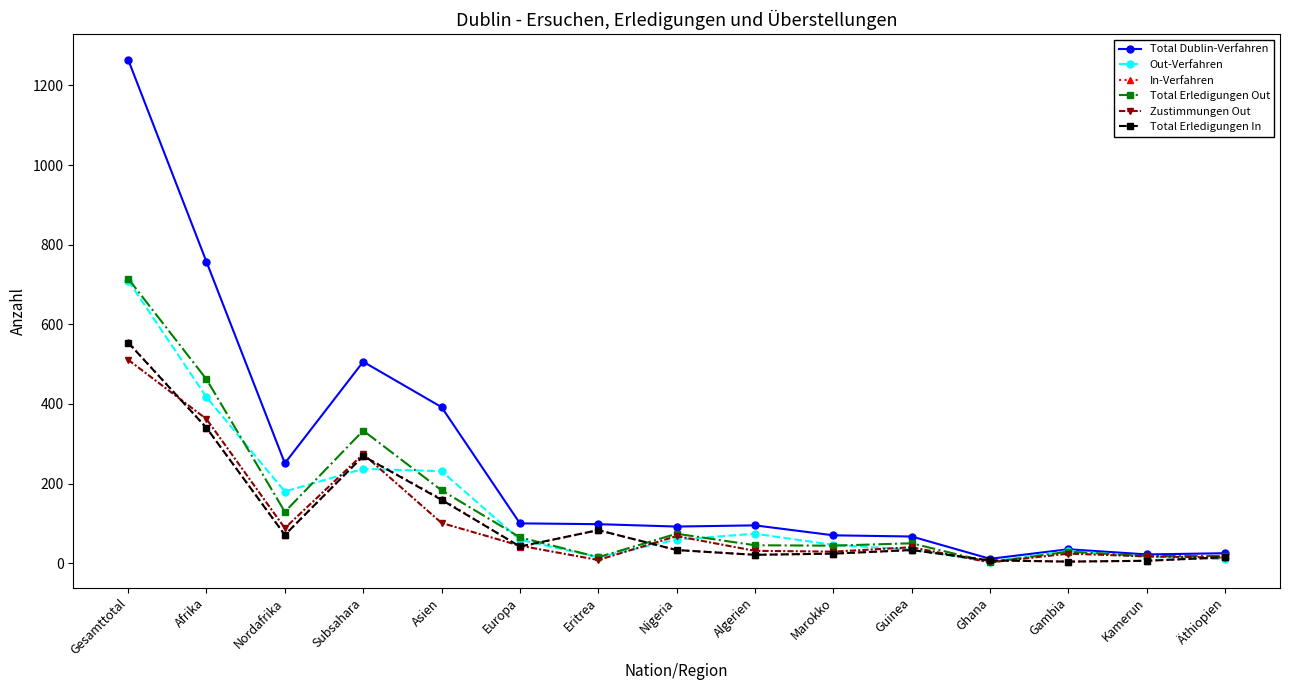

At how many categories does at least one series exceed 849?

1